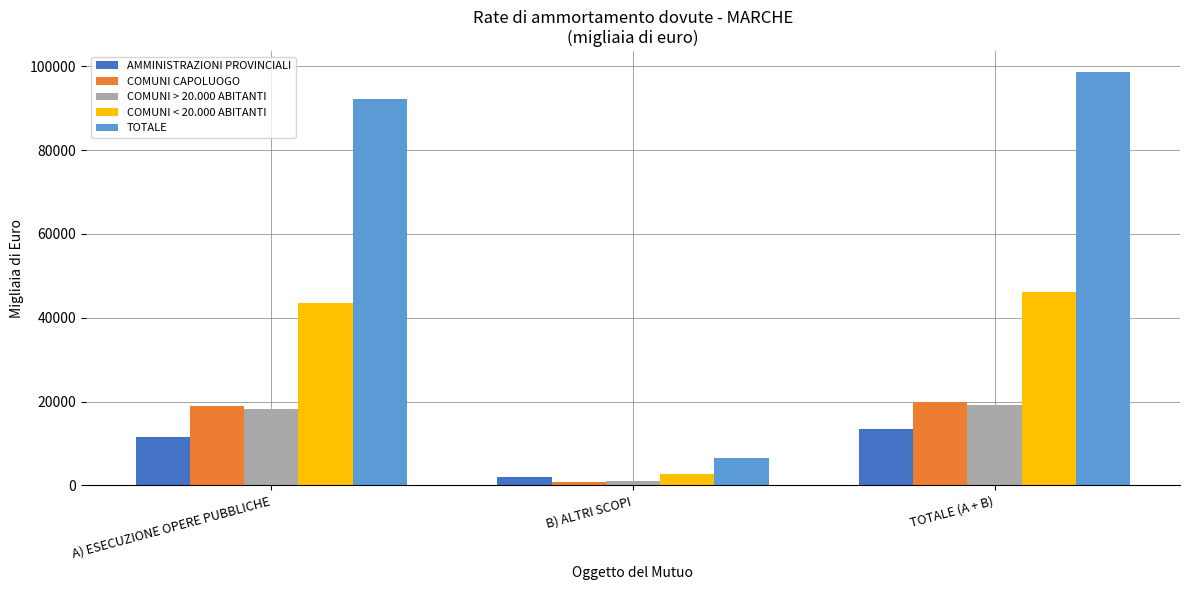

What value does the TOTALE series have at A) ESECUZIONE OPERE PUBBLICHE, to the nearest 50?

92150